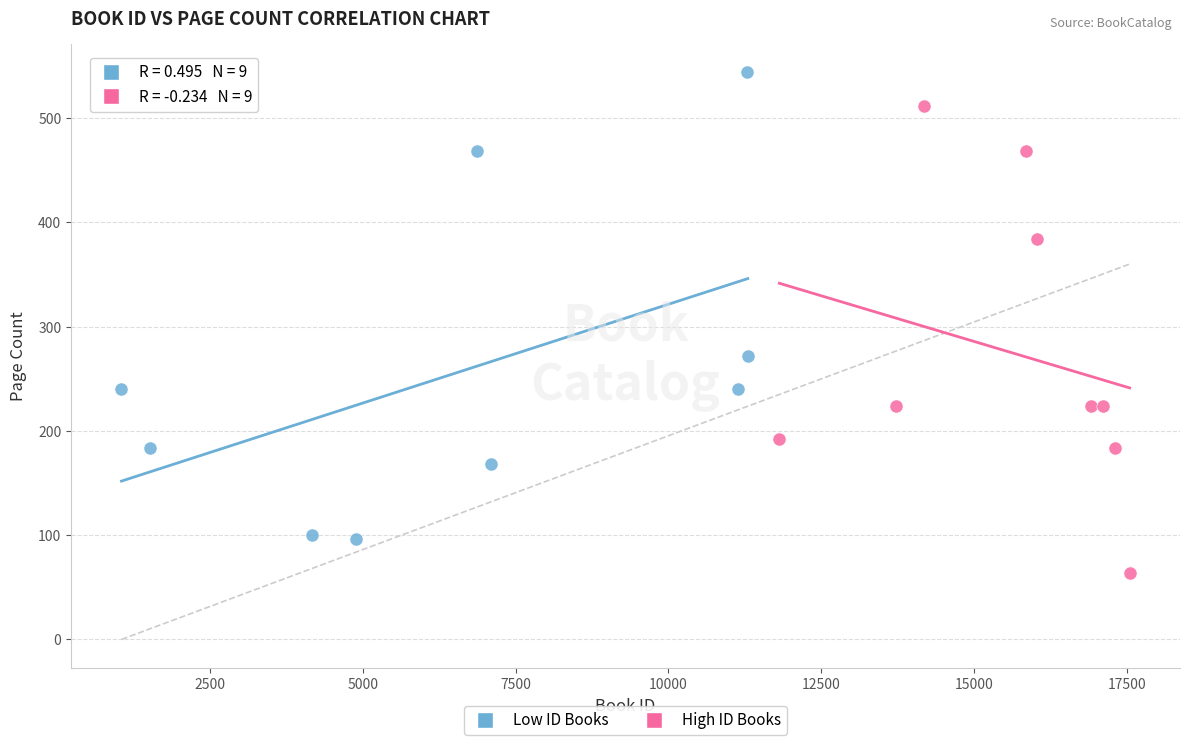

Which series reaches the minimum Y coordinate?

High ID Books